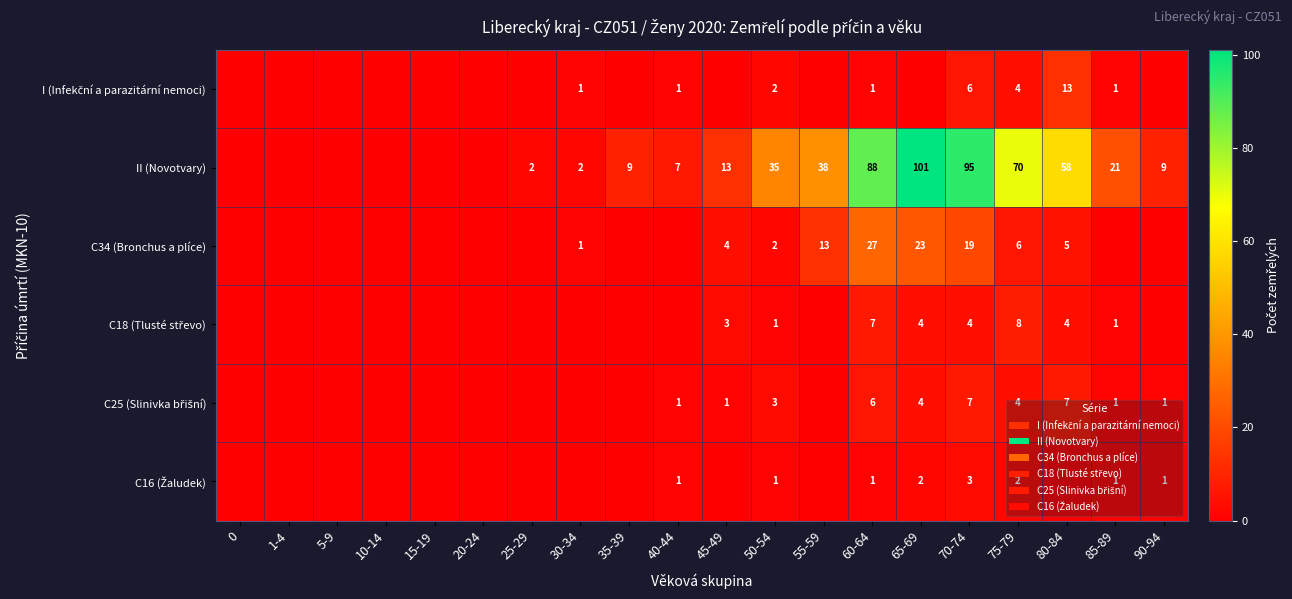

Is it true that I (Infekční a parazitární nemoci) equals 0 at 35-39?

True